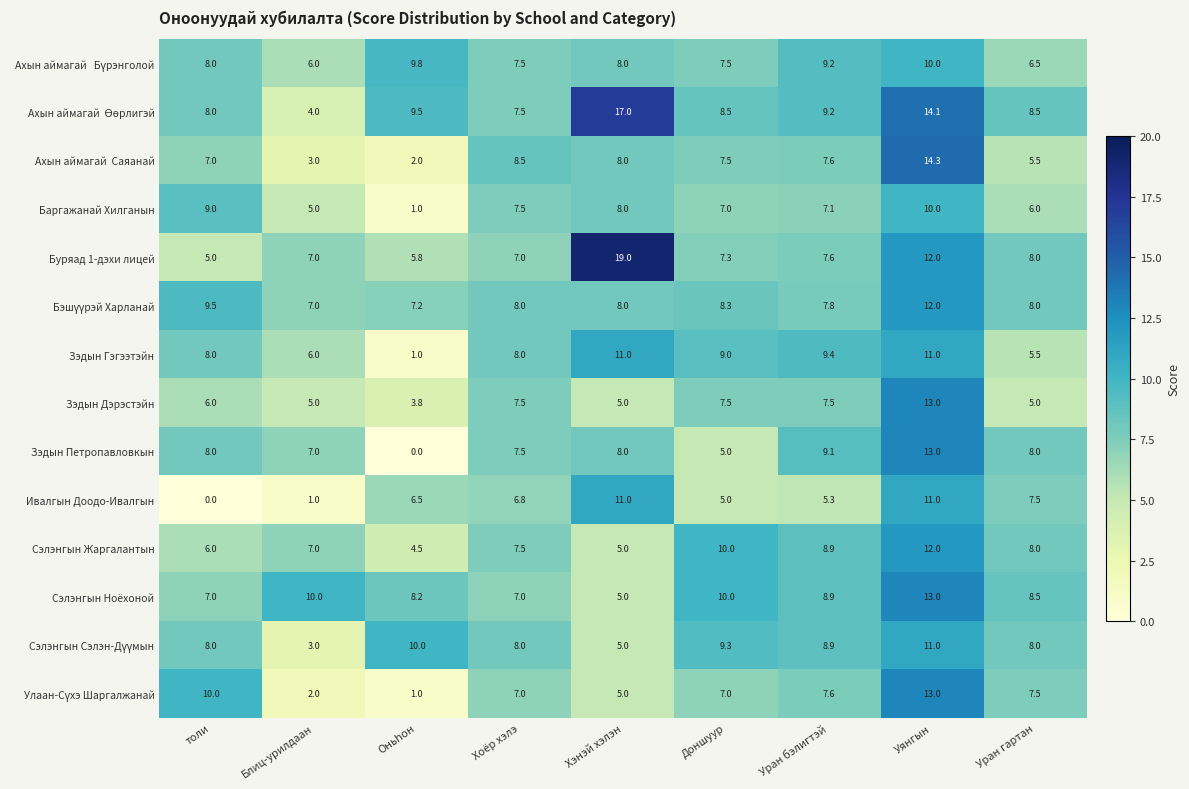

What is the difference between the second highest and minimum values in the Буряад 1-дэхи лицей series?

7.0